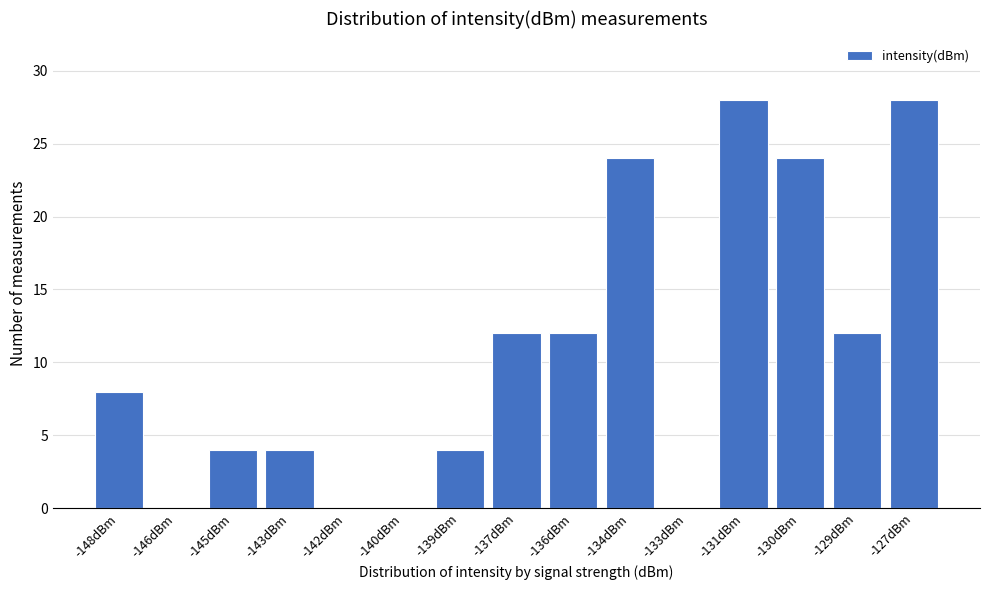

Reading left to right, list all the values displayed in this chart.

-148dBm=8	-146dBm=0	-145dBm=4	-143dBm=4	-142dBm=0	-140dBm=0	-139dBm=4	-137dBm=12	-136dBm=12	-134dBm=24	-133dBm=0	-131dBm=28	-130dBm=24	-129dBm=12	-127dBm=28